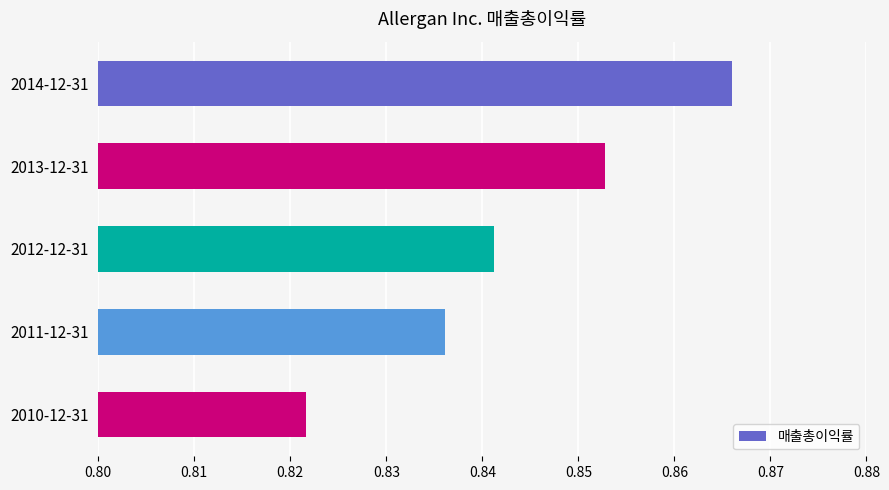

Between 2014-12-31 and 2010-12-31, which is larger?

2014-12-31